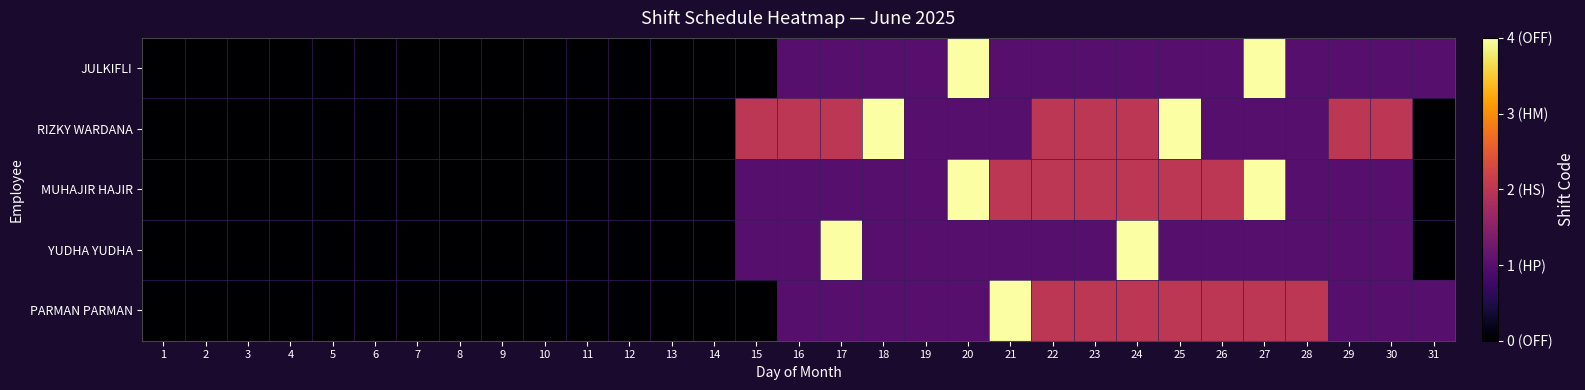

Reading left to right, what are all the values shown in this chart?

JULKIFLI: 1=0	2=0	3=0	4=0	5=0	6=0	7=0	8=0	9=0	10=0	11=0	12=0	13=0	14=0	15=0	16=1	17=1	18=1	19=1	20=4	21=1	22=1	23=1	24=1	25=1	26=1	27=4	28=1	29=1	30=1	31=1
RIZKY WARDANA: 1=0	2=0	3=0	4=0	5=0	6=0	7=0	8=0	9=0	10=0	11=0	12=0	13=0	14=0	15=2	16=2	17=2	18=4	19=1	20=1	21=1	22=2	23=2	24=2	25=4	26=1	27=1	28=1	29=2	30=2	31=0
MUHAJIR HAJIR: 1=0	2=0	3=0	4=0	5=0	6=0	7=0	8=0	9=0	10=0	11=0	12=0	13=0	14=0	15=1	16=1	17=1	18=1	19=1	20=4	21=2	22=2	23=2	24=2	25=2	26=2	27=4	28=1	29=1	30=1	31=0
YUDHA YUDHA: 1=0	2=0	3=0	4=0	5=0	6=0	7=0	8=0	9=0	10=0	11=0	12=0	13=0	14=0	15=1	16=1	17=4	18=1	19=1	20=1	21=1	22=1	23=1	24=4	25=1	26=1	27=1	28=1	29=1	30=1	31=0
PARMAN PARMAN: 1=0	2=0	3=0	4=0	5=0	6=0	7=0	8=0	9=0	10=0	11=0	12=0	13=0	14=0	15=0	16=1	17=1	18=1	19=1	20=1	21=4	22=2	23=2	24=2	25=2	26=2	27=2	28=2	29=1	30=1	31=1